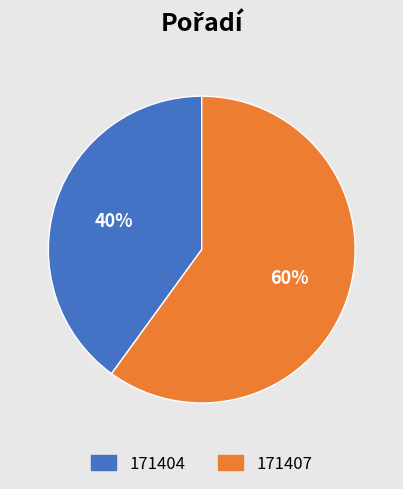

To the nearest percent, what is the difference between the 171407 and 171404 slice percentages?

20%